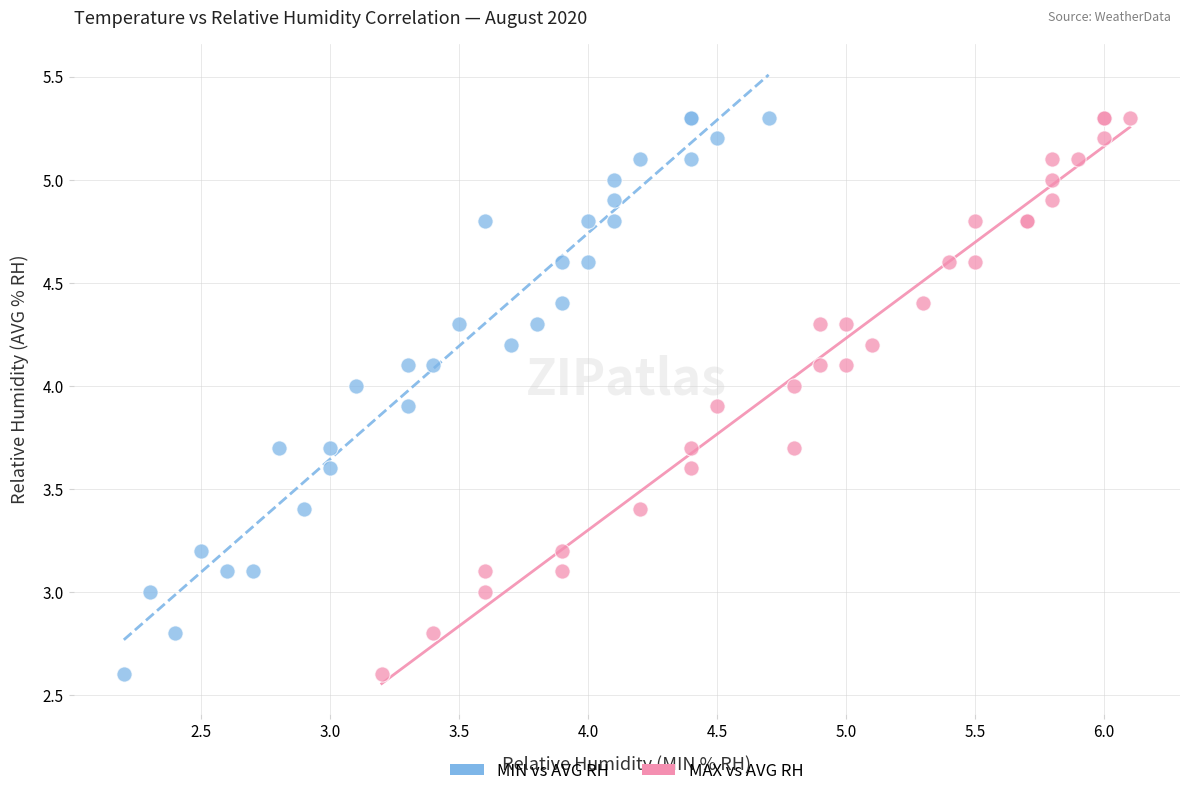

What are all the series names shown in the legend?

MIN vs AVG RH, MAX vs AVG RH